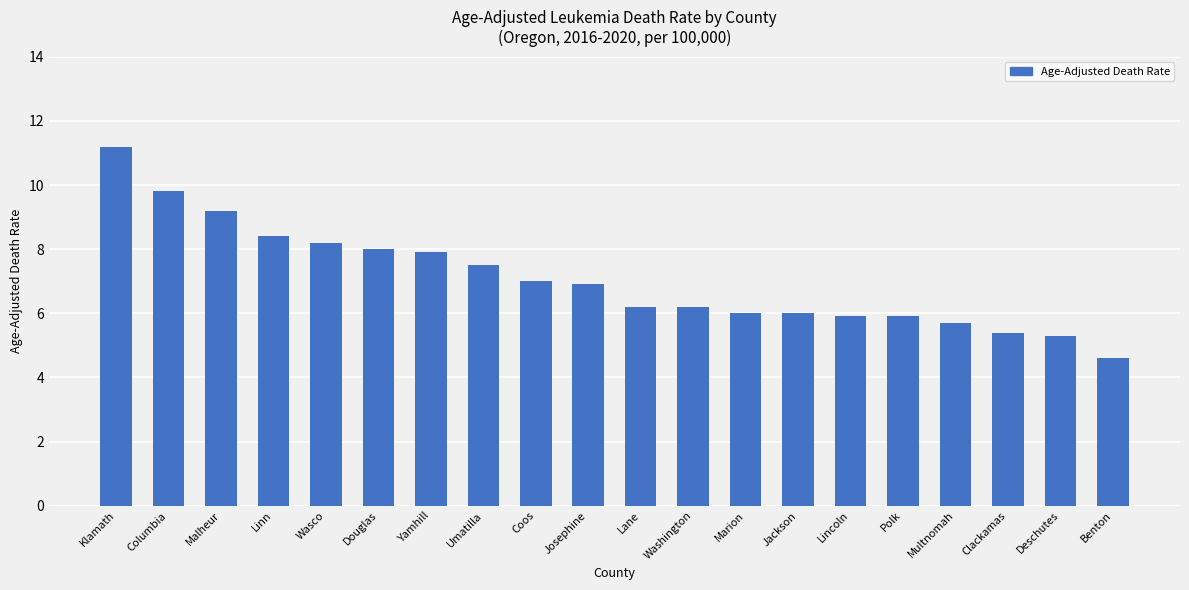

What is the average value?

7.1